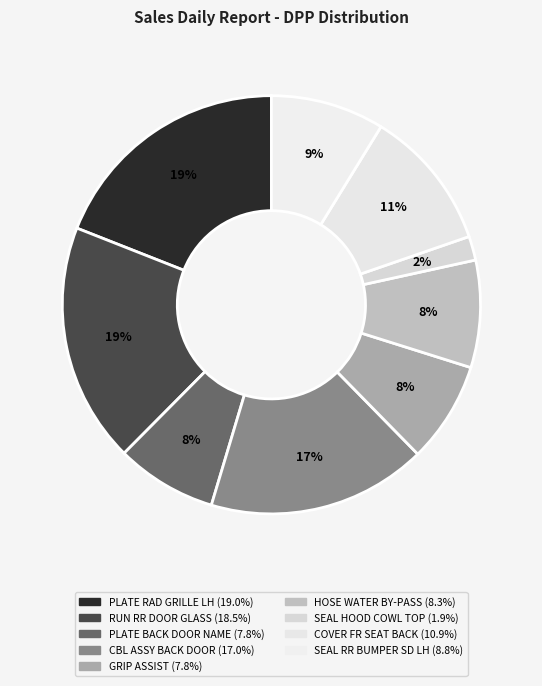

How much of the chart is everything except GRIP ASSIST?

92.2%